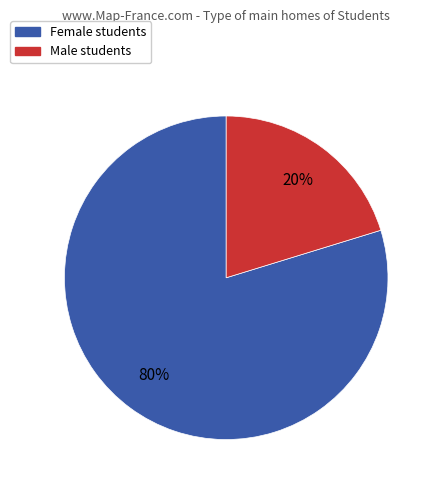

To the nearest percent, what is the combined percentage of Male and Female?

100%